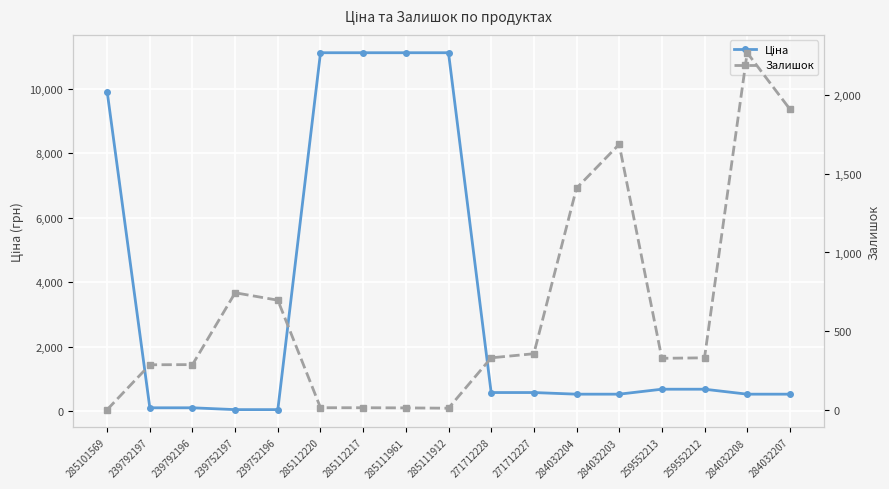

At which category is the sum across all series the highest?

285112220